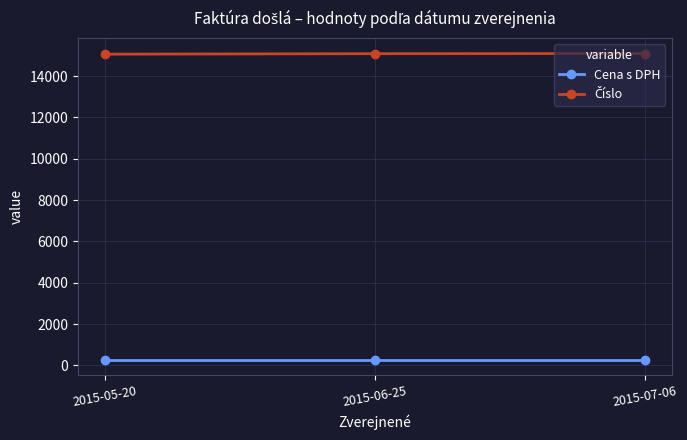

What is the average value of the Cena s DPH series?

270